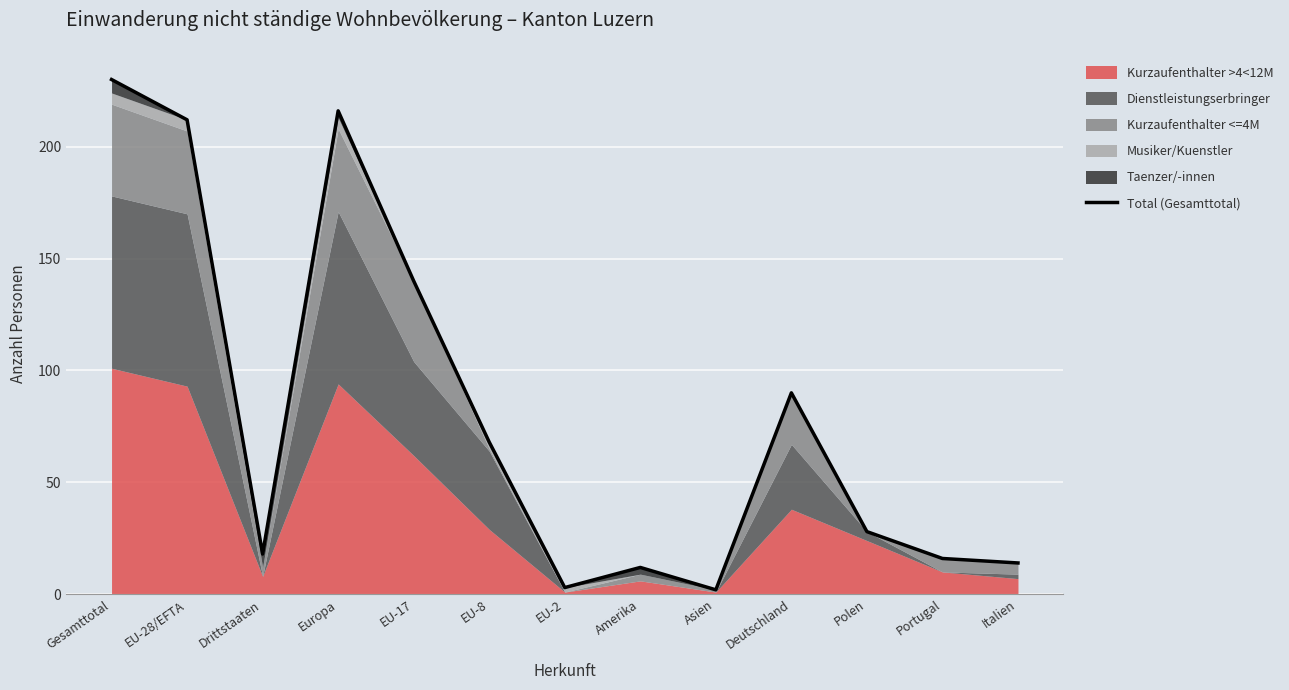

Reading left to right, list all the values displayed in this chart.

230	212	18	216	140	68	3	12	2	90	28	16	14